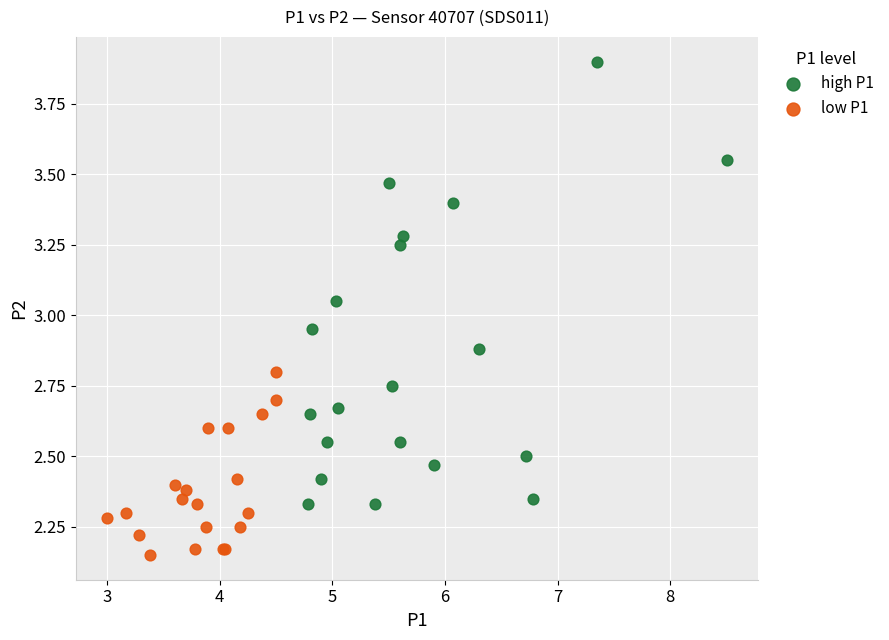

What are all the series names shown in the legend?

high P1, low P1